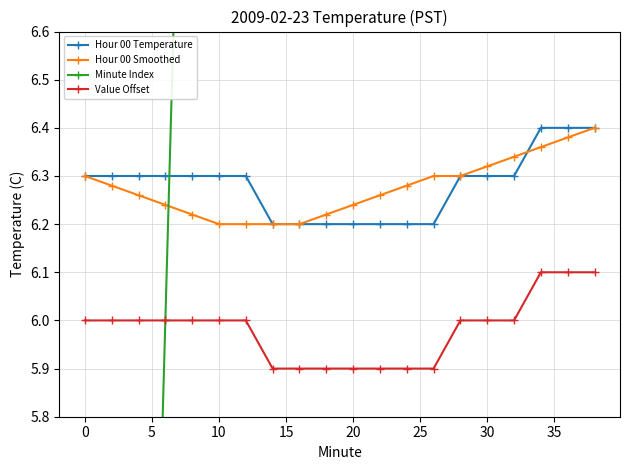

The value of Hour 00 Smoothed at 10 is 2.4. True or false?

False